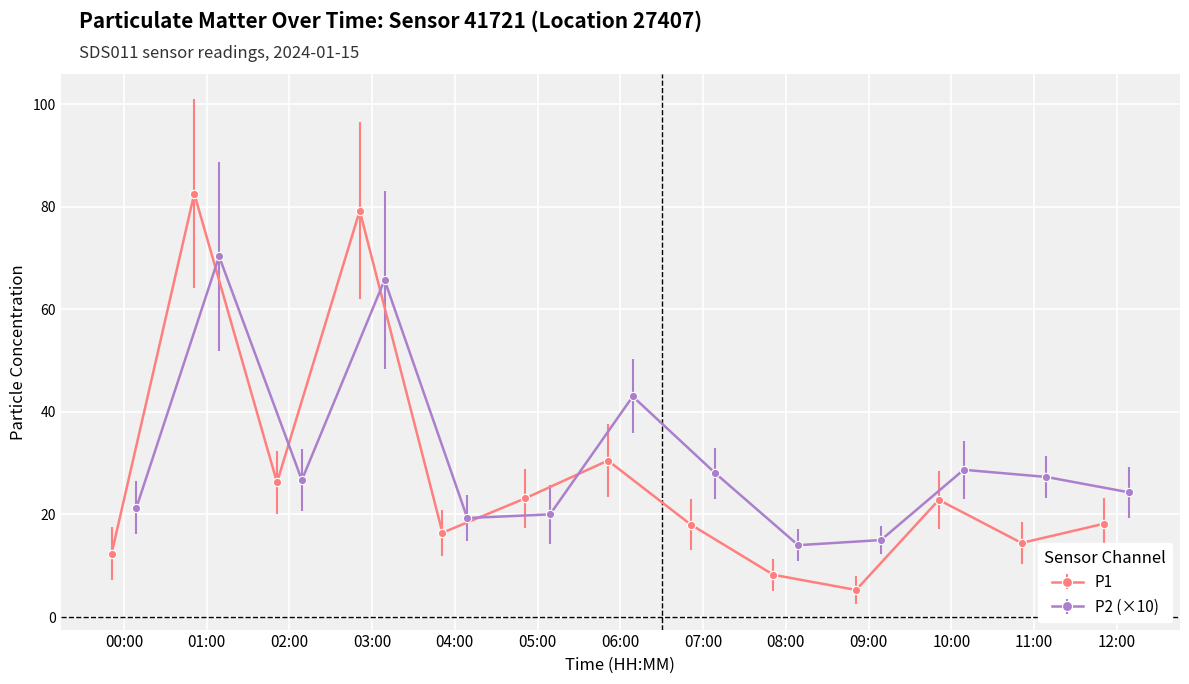

True or false: P1 has more than 1 interior local peaks.

True